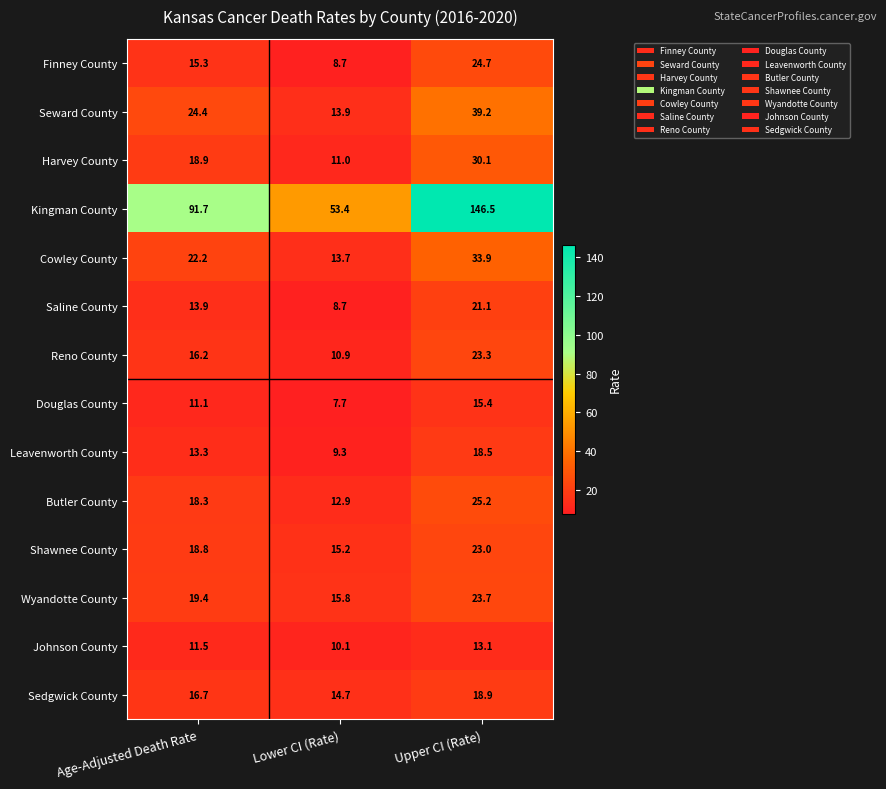

What is the average value of the Reno County series?

16.8